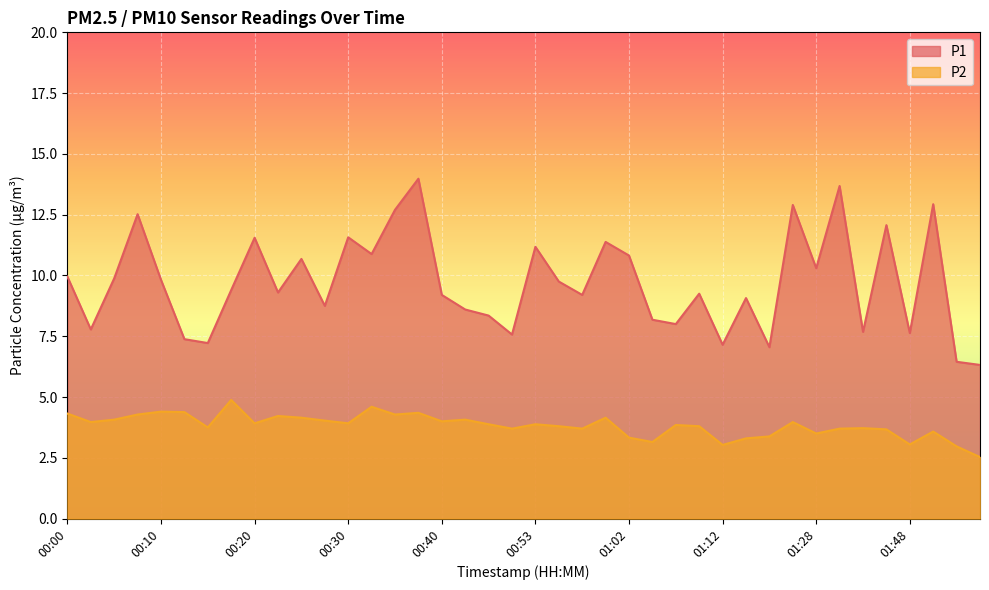

True or false: P2 and P1 cross at least once.

False